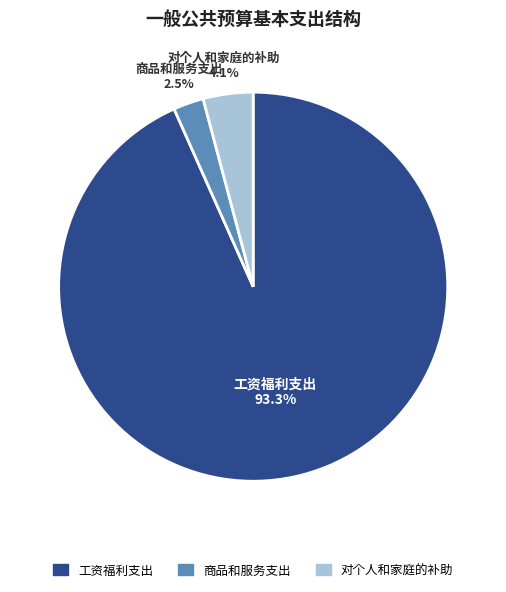

Combined, what portion of the pie is 对个人和家庭的补助 and 工资福利支出?

97.5%